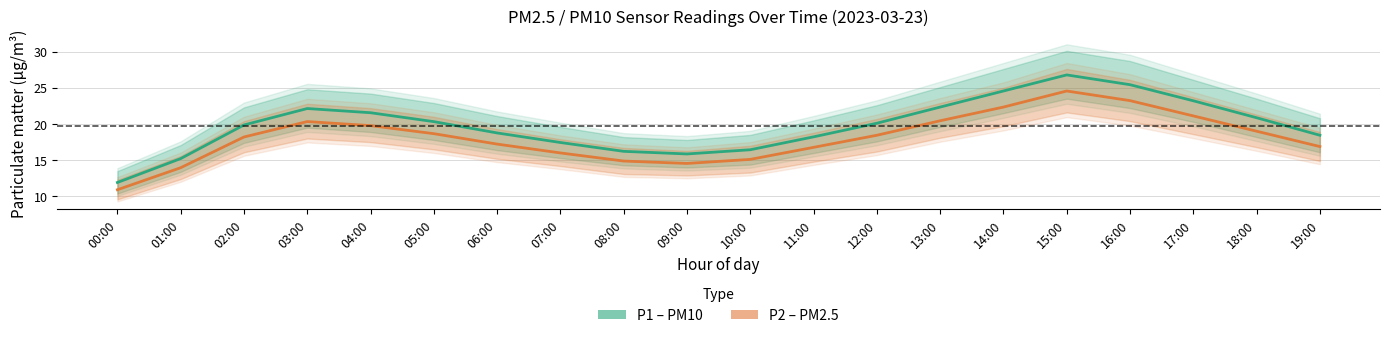

What is the average value of the P2 (PM2.5) series?

18.1